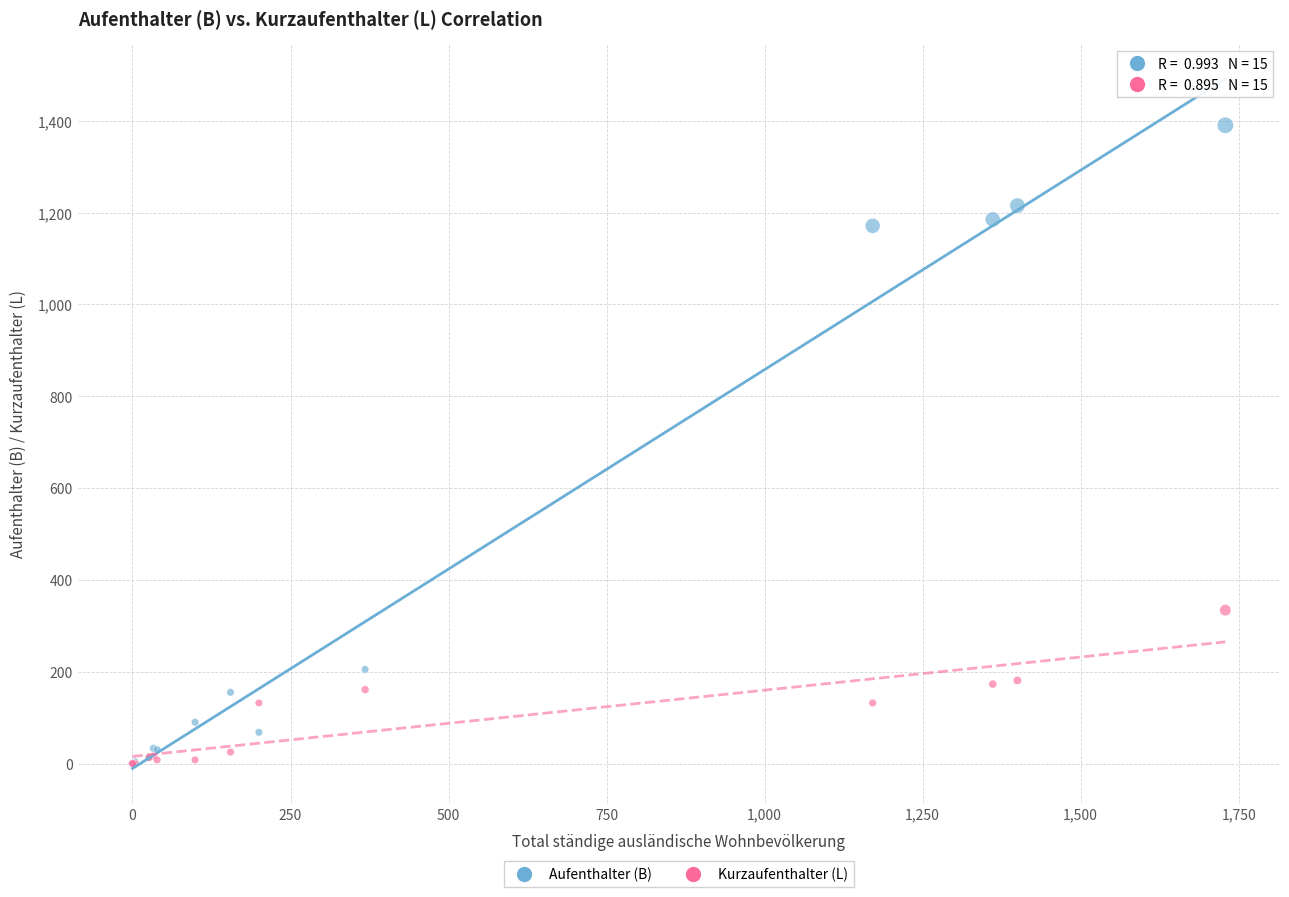

Across all series, what Y value is closest to 695?

334